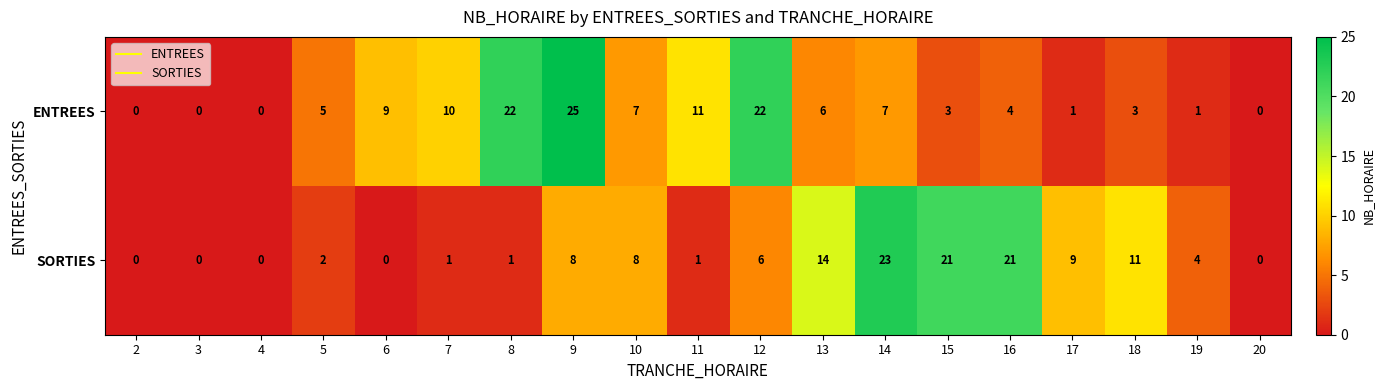

What is the sum of the SORTIES values at 8 and 19?

5